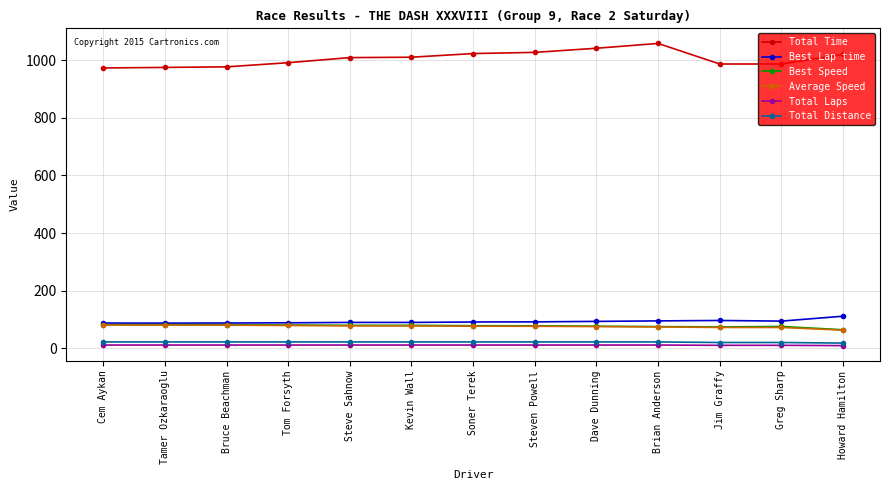

What is the sum of all Best Lap time values?

1201.5